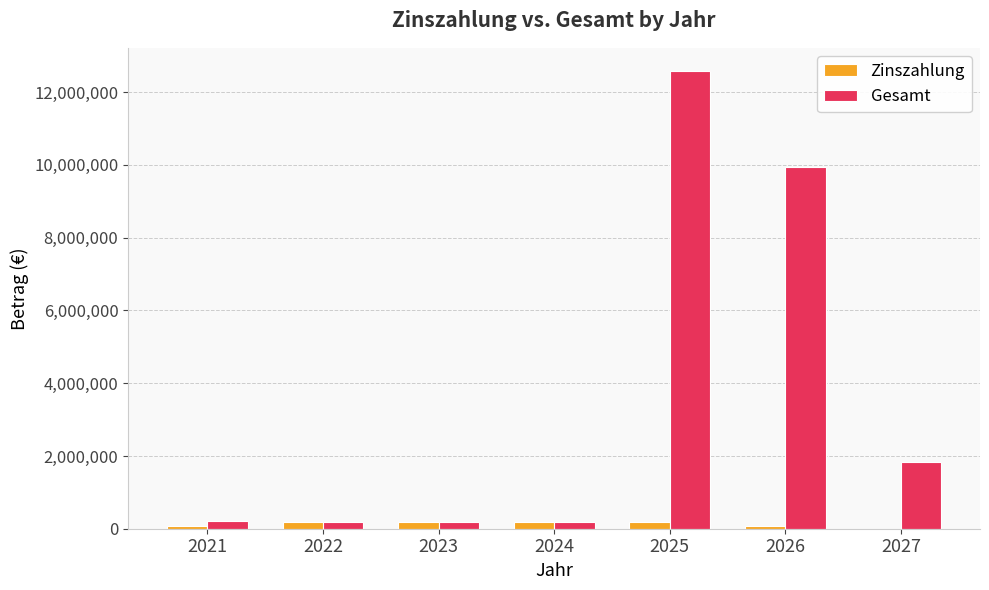

At which category is the sum across all series the highest?

2025